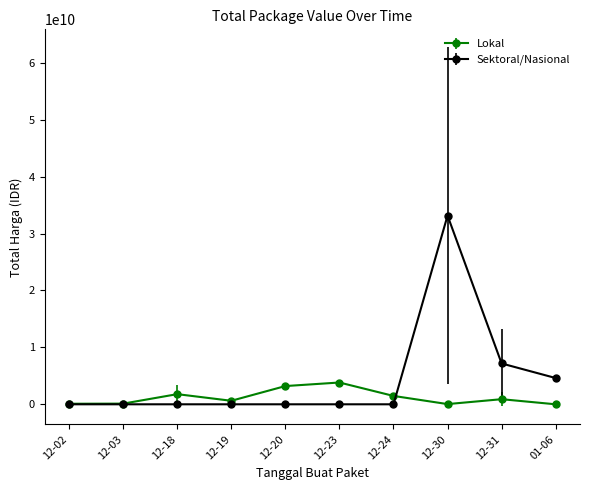

At 01-06, list the series in order from largest to smallest.

Sektoral/Nasional, Lokal